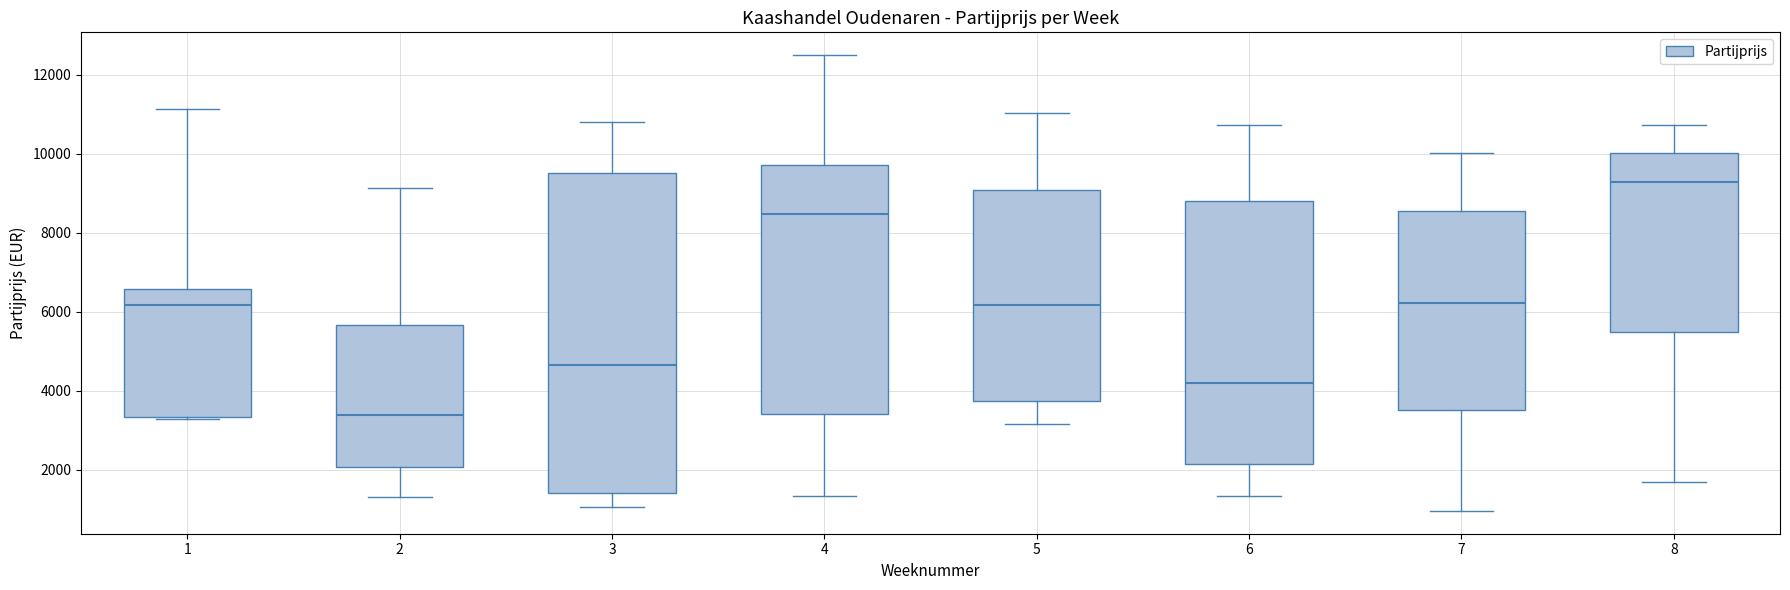

Where is the lower edge of the box at x = 8 on the y-axis? The values are not printed on the chart, so give them approximately, as read against the axis.

5400